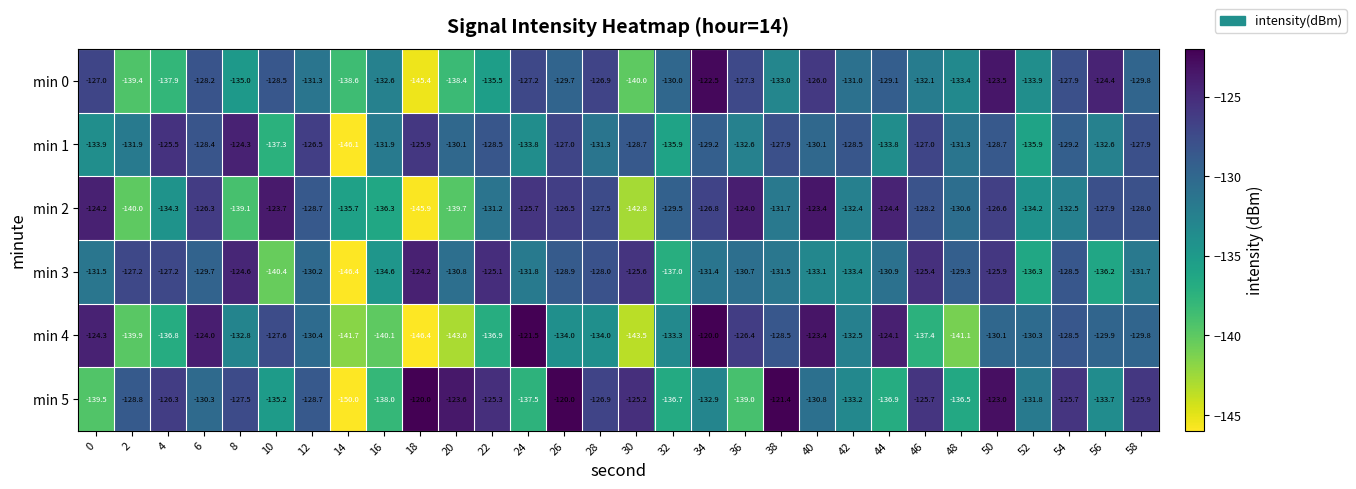

Where is min 2 nearest to the value -134?

52